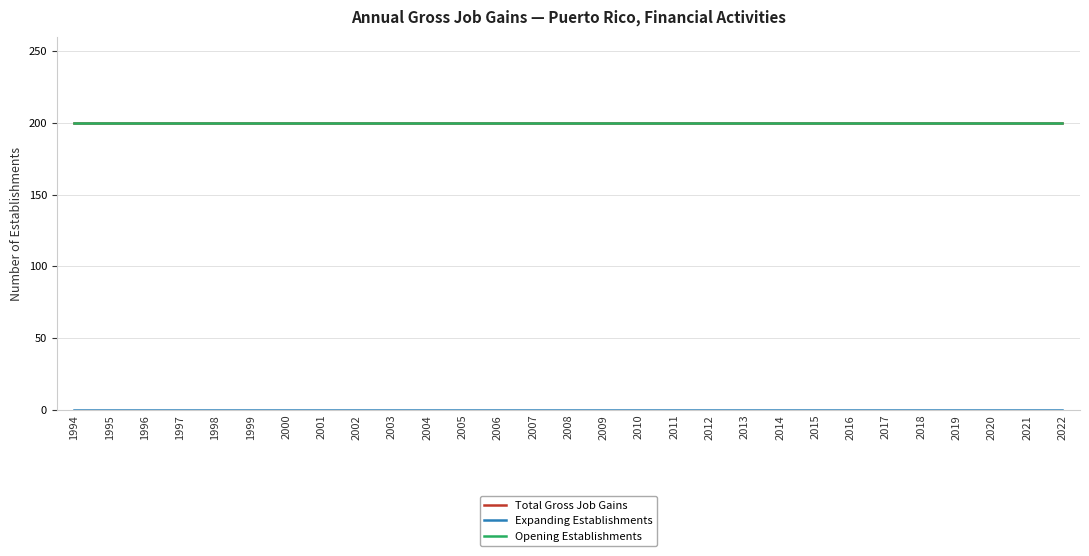

Is this an area chart (filled region under the line)?

No